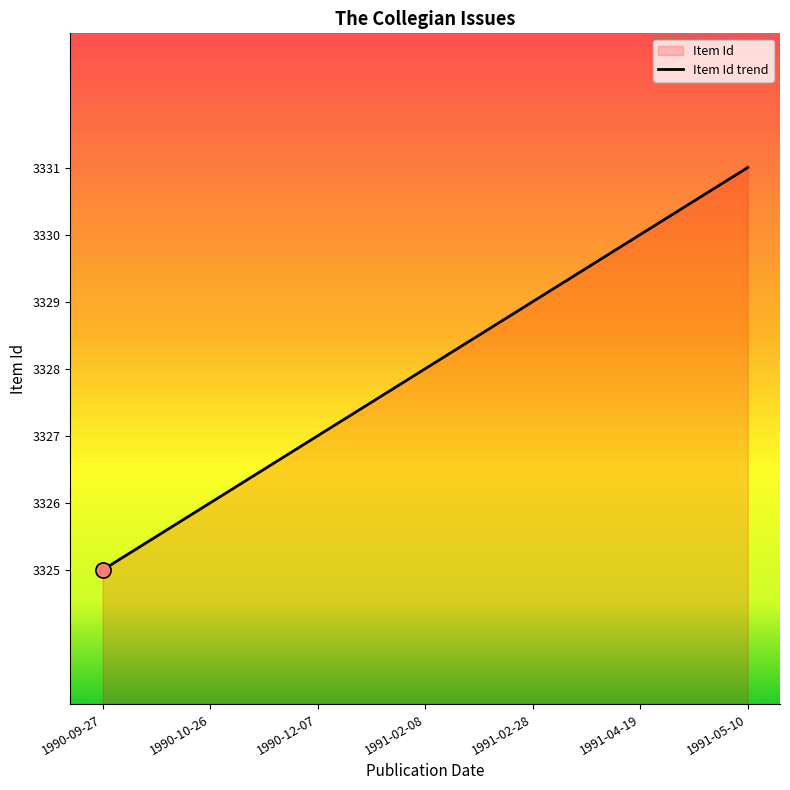

Approximately how many times larger is the value at 1990-12-07 compared to 1991-05-10?

1.0